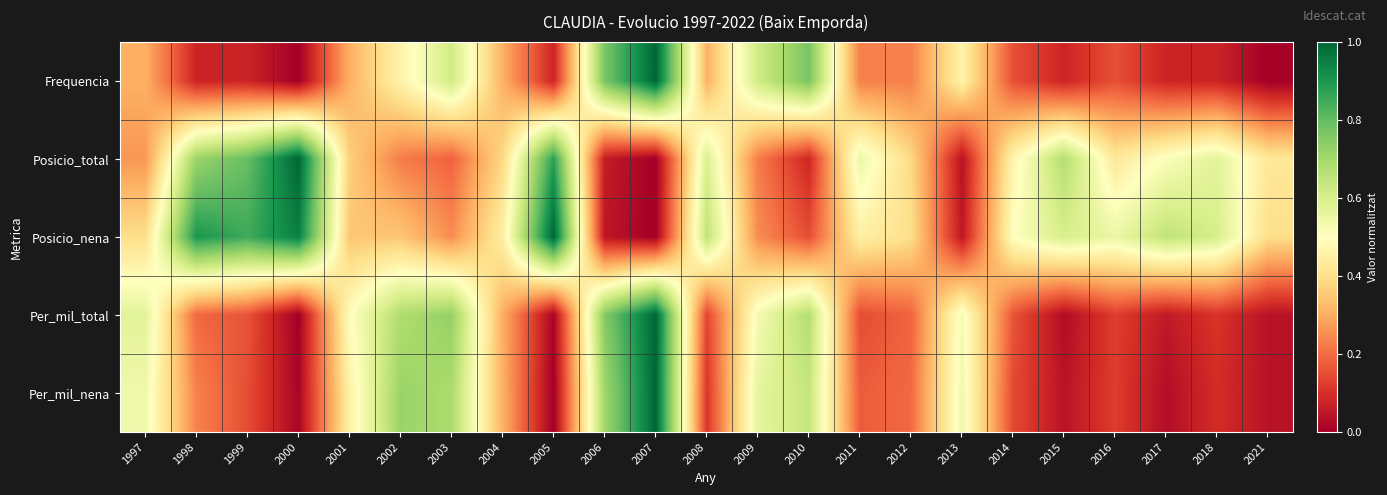

Reading left to right, transcribe all the data shown in this chart.

Frequencia: 1997=0.3	1998=0.1	1999=0.1	2000=0.0	2001=0.3	2002=0.5	2003=0.6	2004=0.3	2005=0.1	2006=0.8	2007=1.0	2008=0.3	2009=0.6	2010=0.8	2011=0.2	2012=0.2	2013=0.5	2014=0.2	2015=0.1	2016=0.2	2017=0.1	2018=0.1	2021=0.0
Posicio_total: 1997=0.3	1998=0.7	1999=0.8	2000=1.0	2001=0.4	2002=0.2	2003=0.2	2004=0.4	2005=0.9	2006=0.1	2007=0.0	2008=0.6	2009=0.2	2010=0.1	2011=0.6	2012=0.4	2013=0.0	2014=0.5	2015=0.7	2016=0.4	2017=0.5	2018=0.6	2021=0.4
Posicio_nena: 1997=0.4	1998=0.9	1999=0.8	2000=0.9	2001=0.3	2002=0.3	2003=0.2	2004=0.5	2005=1.0	2006=0.1	2007=0.0	2008=0.7	2009=0.2	2010=0.1	2011=0.5	2012=0.4	2013=0.1	2014=0.5	2015=0.6	2016=0.6	2017=0.7	2018=0.6	2021=0.4
Per_mil_total: 1997=0.6	1998=0.2	1999=0.2	2000=0.0	2001=0.5	2002=0.7	2003=0.7	2004=0.3	2005=0.0	2006=0.8	2007=1.0	2008=0.1	2009=0.5	2010=0.7	2011=0.1	2012=0.2	2013=0.5	2014=0.2	2015=0.0	2016=0.1	2017=0.1	2018=0.1	2021=0.0
Per_mil_nena: 1997=0.5	1998=0.2	1999=0.1	2000=0.0	2001=0.5	2002=0.7	2003=0.7	2004=0.3	2005=0.0	2006=0.7	2007=1.0	2008=0.1	2009=0.6	2010=0.6	2011=0.2	2012=0.2	2013=0.5	2014=0.1	2015=0.0	2016=0.1	2017=0.0	2018=0.1	2021=0.0